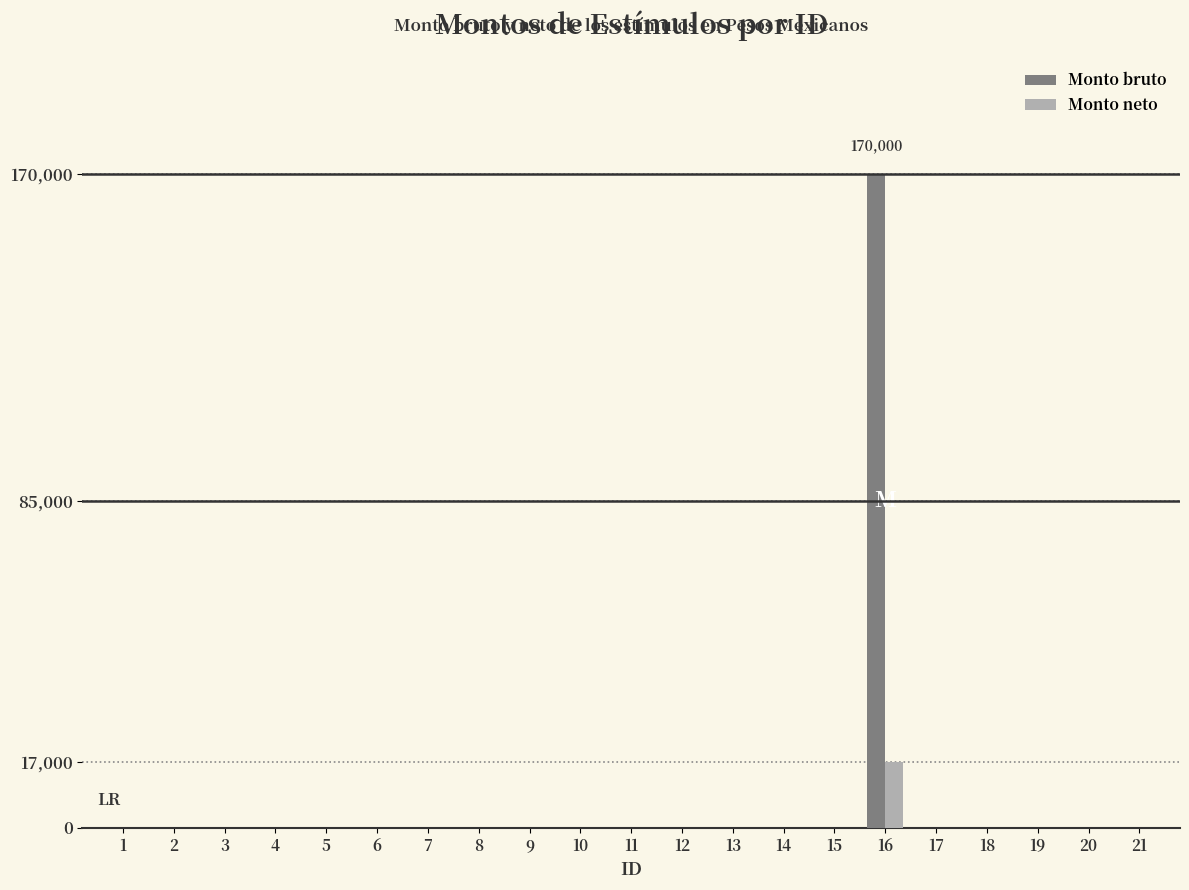

At which category is the sum across all series the highest?

16